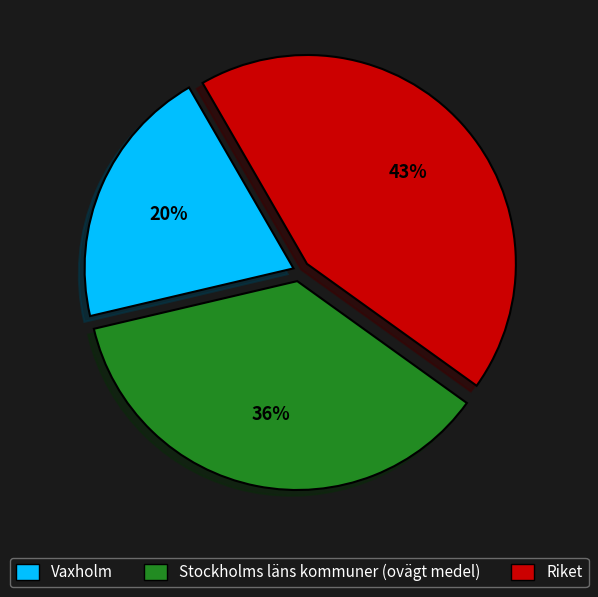

How many segments does this pie chart have?

3